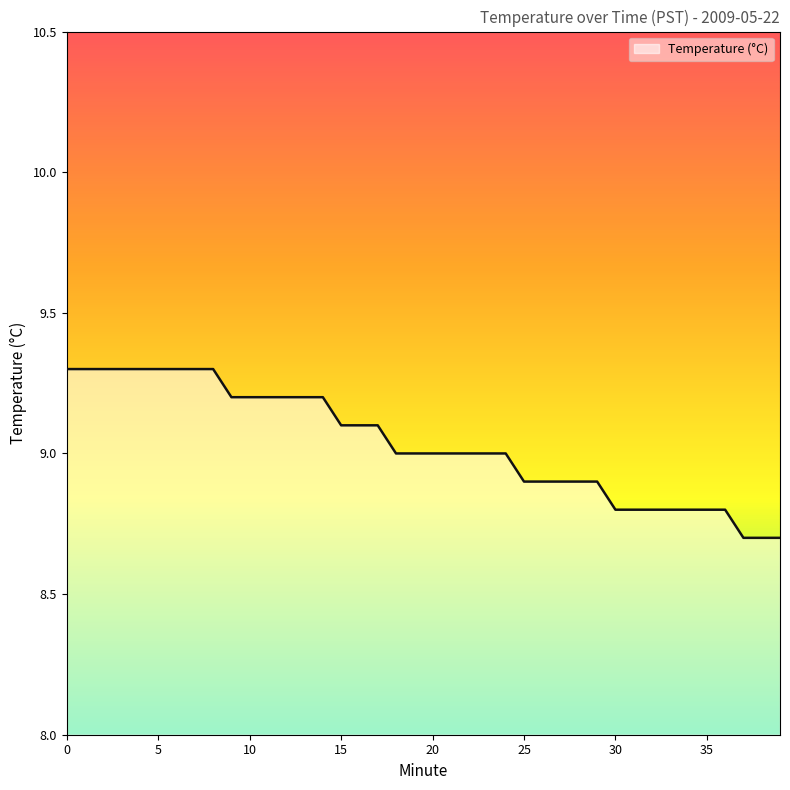

Count the number of categories in the chart.

40